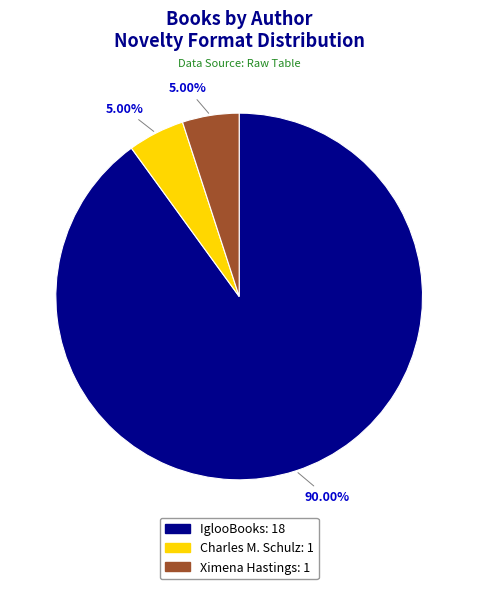

To the nearest percent, what is the average slice percentage?

33%